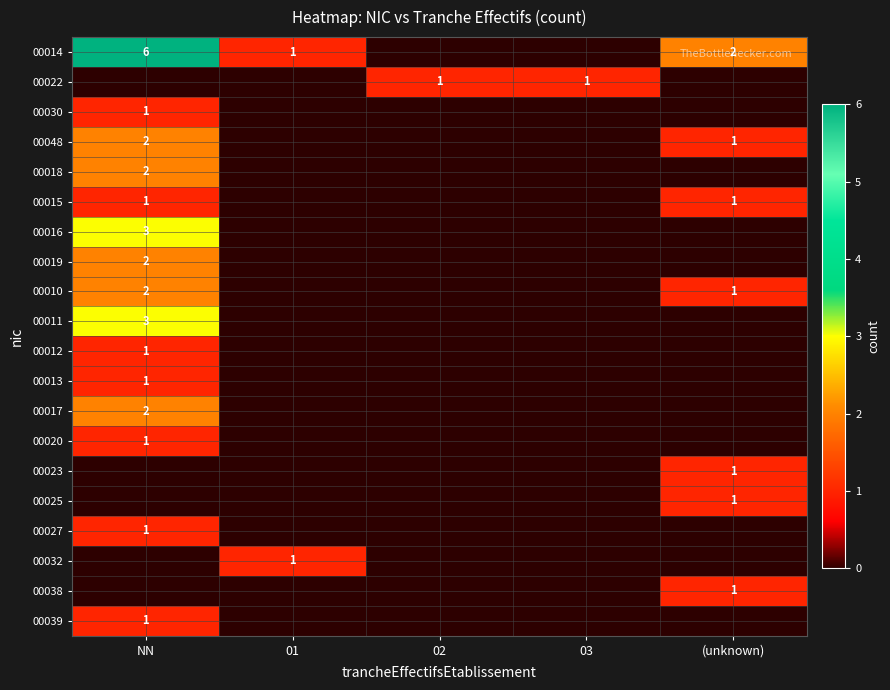

Is it true that 00032 equals 2 at 01?

False